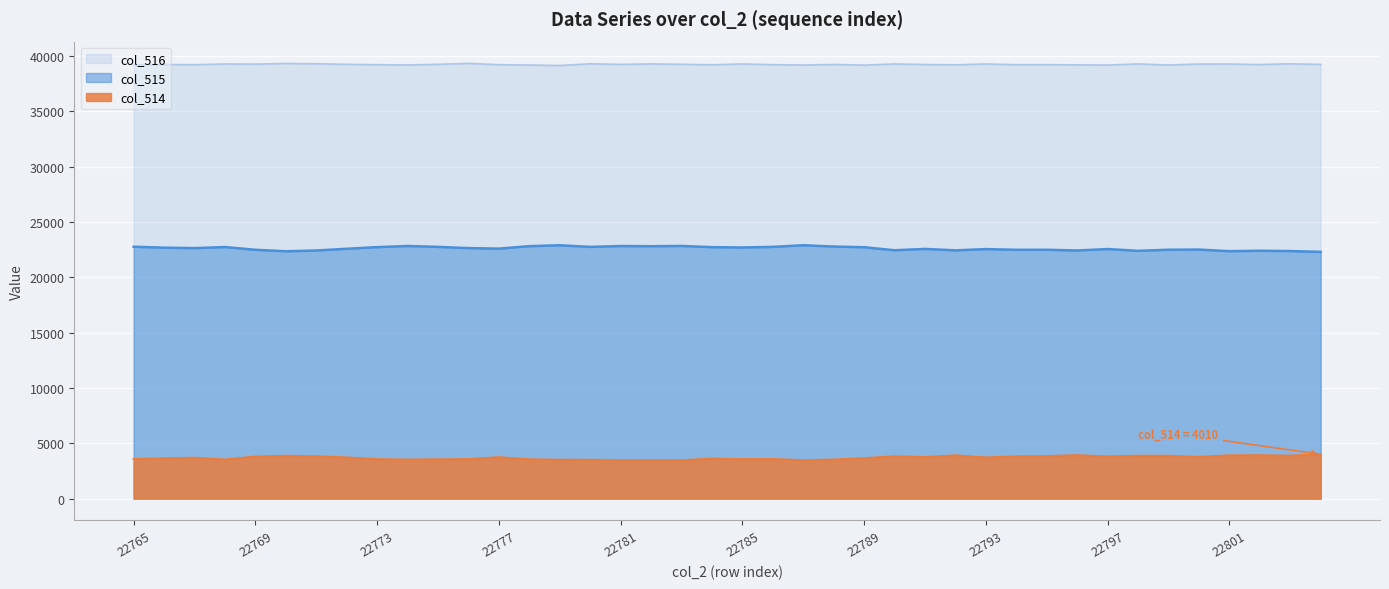

Reading left to right, extract all data points from this chart.

col_515: 22760	22675	22635	22731	22482	22350	22419	22575	22723	22825	22746	22637	22588	22809	22891	22745	22821	22805	22830	22720	22693	22745	22894	22776	22714	22440	22562	22431	22545	22482	22484	22420	22550	22388	22487	22503	22357	22397	22367	22297
col_516: 39190	39219	39207	39269	39255	39316	39288	39239	39205	39181	39237	39324	39205	39173	39132	39284	39230	39274	39241	39199	39273	39208	39173	39227	39167	39270	39222	39194	39271	39206	39206	39191	39172	39275	39177	39263	39266	39216	39284	39228
col_514: 3585	3641	3693	3535	3798	3869	3828	3721	3567	3529	3552	3574	3742	3553	3512	3506	3484	3464	3464	3616	3569	3582	3468	3532	3654	3825	3751	3910	3719	3821	3845	3924	3813	3872	3871	3769	3912	3922	3884	4010